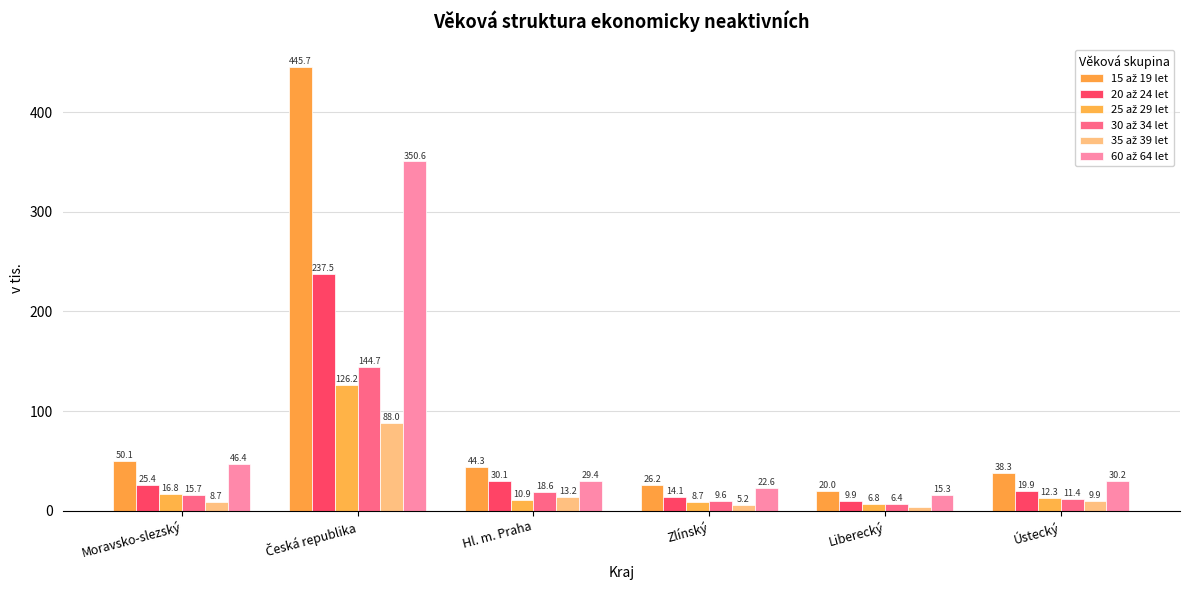

What is the minimum value for 20 až 24 let?

9.9